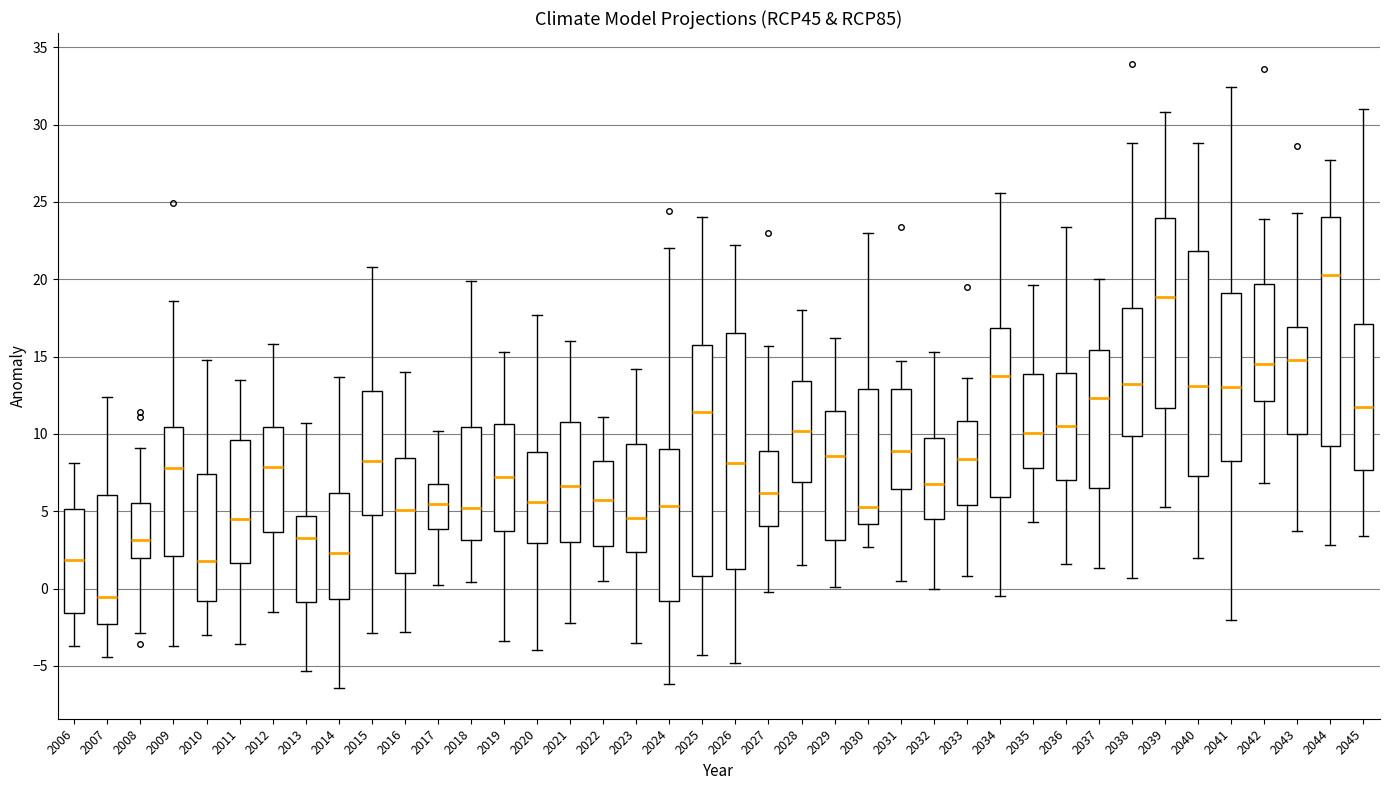

Reading left to right, transcribe this box plot: for each box, give where its median line is, the range the box spans, and where its two whiskers end, as read against the y-axis. The values are not printed on the chart, so give them approximately, as read against the axis.

2006: median 2.0, box -1.5 to 5.0, whiskers -3.5 to 8.0
2007: median -0.5, box -2.5 to 6.0, whiskers -4.5 to 12.5
2008: median 3.0, box 2.0 to 5.5, whiskers -3.0 to 9.0
2009: median 8.0, box 2.0 to 10.5, whiskers -3.5 to 18.5
2010: median 2.0, box -1.0 to 7.5, whiskers -3.0 to 15.0
2011: median 4.5, box 1.5 to 9.5, whiskers -3.5 to 13.5
2012: median 8.0, box 3.5 to 10.5, whiskers -1.5 to 16.0
2013: median 3.5, box -1.0 to 4.5, whiskers -5.5 to 10.5
2014: median 2.5, box -0.5 to 6.0, whiskers -6.5 to 13.5
2015: median 8.5, box 5.0 to 13.0, whiskers -3.0 to 21.0
2016: median 5.0, box 1.0 to 8.5, whiskers -3.0 to 14.0
2017: median 5.5, box 4.0 to 7.0, whiskers 0.0 to 10.0
2018: median 5.0, box 3.0 to 10.5, whiskers 0.5 to 20.0
2019: median 7.0, box 3.5 to 10.5, whiskers -3.5 to 15.5
2020: median 5.5, box 3.0 to 9.0, whiskers -4.0 to 17.5
2021: median 6.5, box 3.0 to 11.0, whiskers -2.0 to 16.0
2022: median 6.0, box 3.0 to 8.5, whiskers 0.5 to 11.0
2023: median 4.5, box 2.5 to 9.5, whiskers -3.5 to 14.0
2024: median 5.5, box -1.0 to 9.0, whiskers -6.0 to 22.0
2025: median 11.5, box 1.0 to 15.5, whiskers -4.5 to 24.0
2026: median 8.0, box 1.5 to 16.5, whiskers -5.0 to 22.0
2027: median 6.0, box 4.0 to 9.0, whiskers 0.0 to 15.5
2028: median 10.0, box 7.0 to 13.5, whiskers 1.5 to 18.0
2029: median 8.5, box 3.0 to 11.5, whiskers 0.0 to 16.0
2030: median 5.5, box 4.0 to 13.0, whiskers 2.5 to 23.0
2031: median 9.0, box 6.5 to 13.0, whiskers 0.5 to 14.5
2032: median 7.0, box 4.5 to 9.5, whiskers 0.0 to 15.5
2033: median 8.5, box 5.5 to 11.0, whiskers 1.0 to 13.5
2034: median 14.0, box 6.0 to 17.0, whiskers -0.5 to 25.5
2035: median 10.0, box 8.0 to 14.0, whiskers 4.5 to 19.5
2036: median 10.5, box 7.0 to 14.0, whiskers 1.5 to 23.5
2037: median 12.5, box 6.5 to 15.5, whiskers 1.5 to 20.0
2038: median 13.0, box 10.0 to 18.0, whiskers 0.5 to 29.0
2039: median 19.0, box 11.5 to 24.0, whiskers 5.5 to 31.0
2040: median 13.0, box 7.5 to 22.0, whiskers 2.0 to 29.0
2041: median 13.0, box 8.5 to 19.0, whiskers -2.0 to 32.5
2042: median 14.5, box 12.0 to 19.5, whiskers 7.0 to 24.0
2043: median 15.0, box 10.0 to 17.0, whiskers 3.5 to 24.5
2044: median 20.5, box 9.0 to 24.0, whiskers 3.0 to 27.5
2045: median 12.0, box 7.5 to 17.0, whiskers 3.5 to 31.0